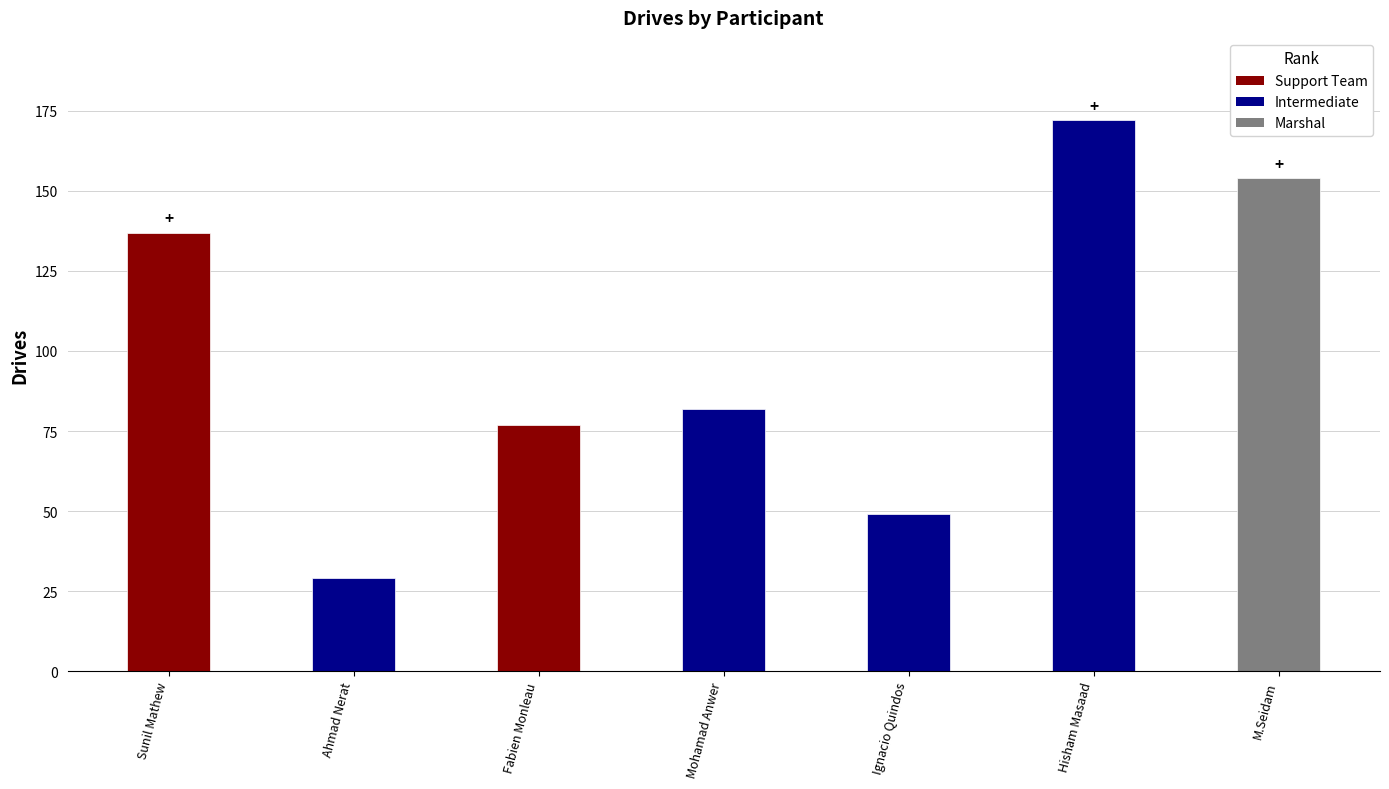

Count the number of data series in this chart.

1